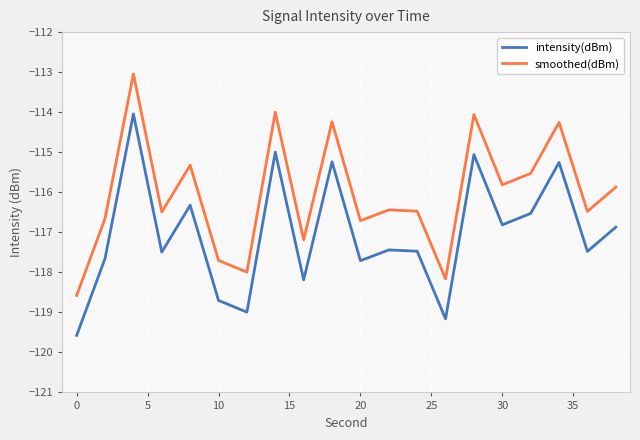

True or false: smoothed(dBm) and intensity(dBm) cross at least once.

False